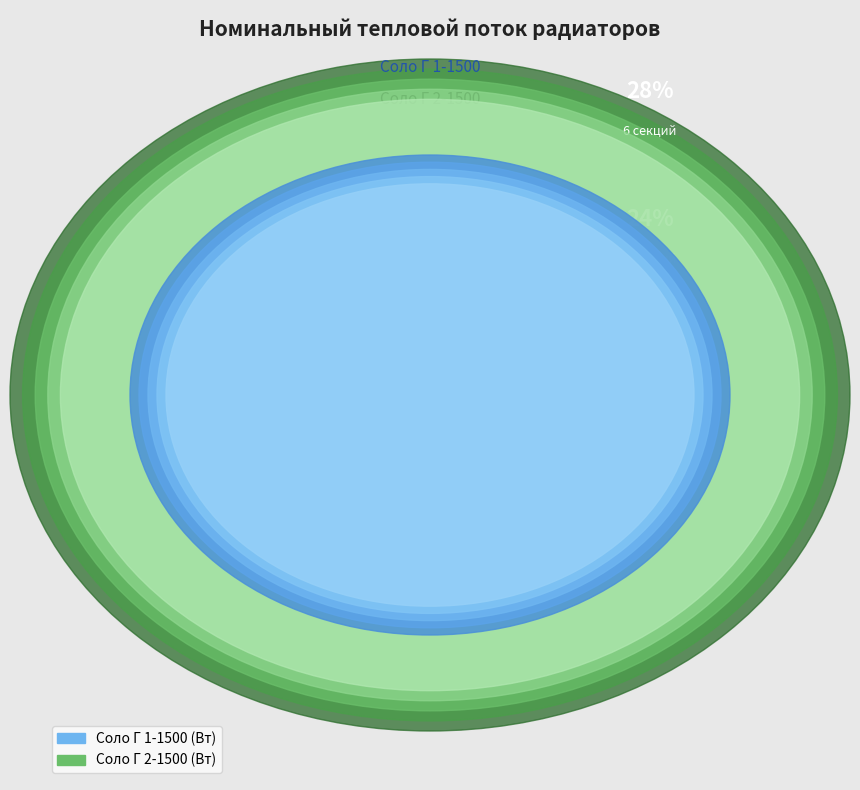

What portion of the pie excludes 7?

88.3%